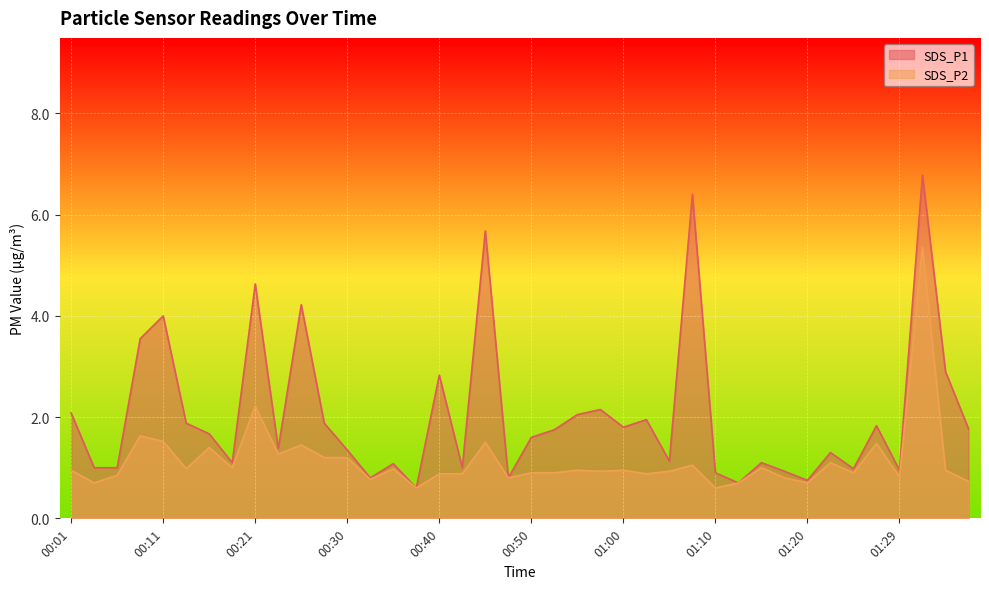

Rank the series by their maximum value, from highest to lowest.

SDS_P1, SDS_P2